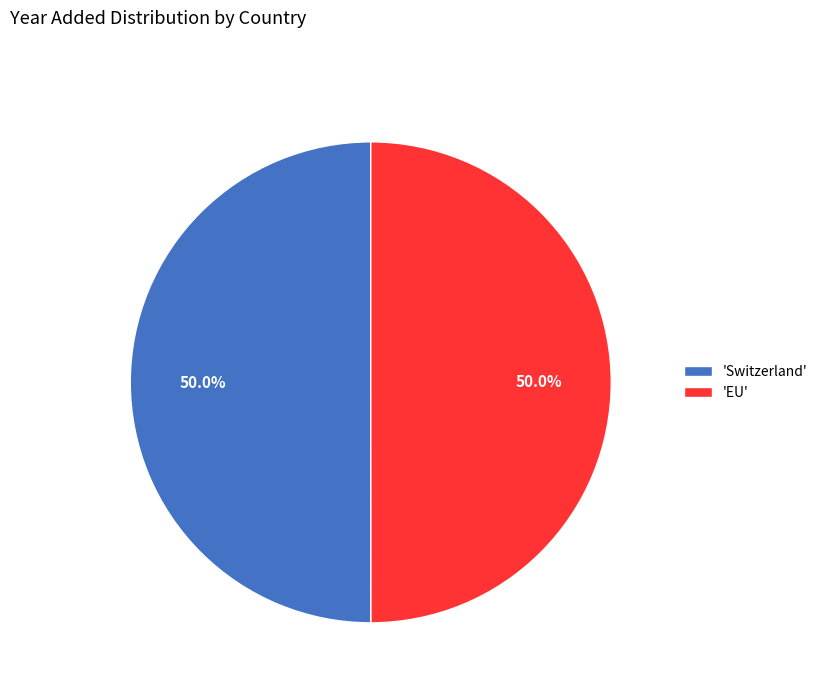

What is the ratio of the value at 'EU' to the value at 'Switzerland'?

1.0